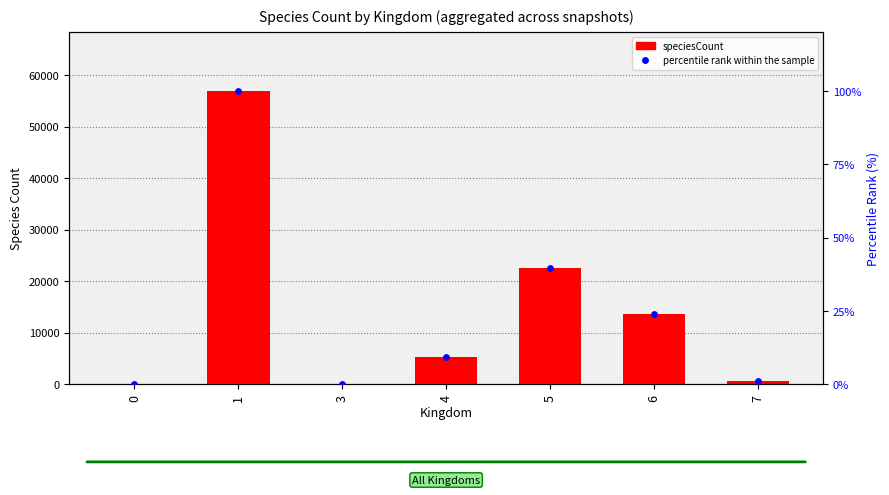

Is the value of speciesCount at 1 greater than the value of percentile rank within the sample at 7?

Yes